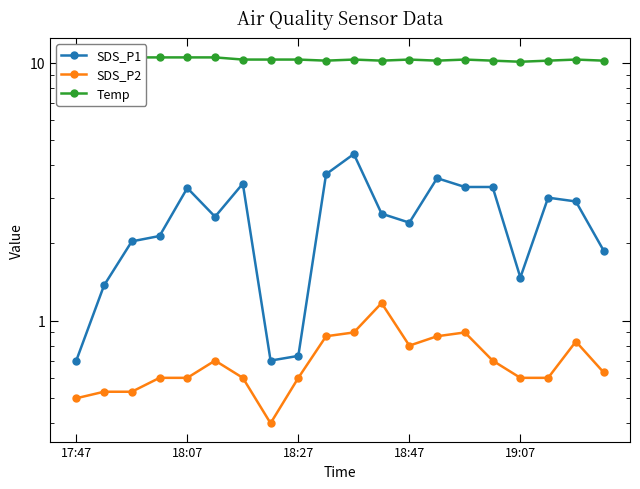

True or false: Temp has a value of 13.8 at 19.

False